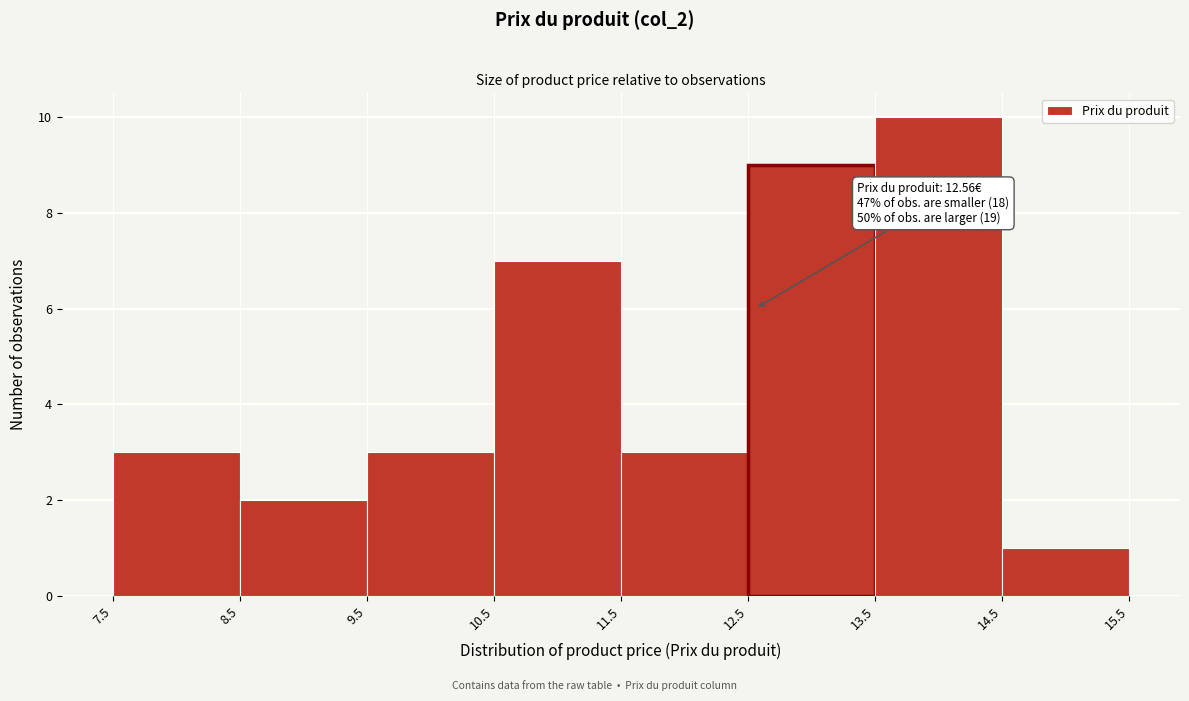

Which range on the x-axis has the tallest bar?

13.5 to 14.5